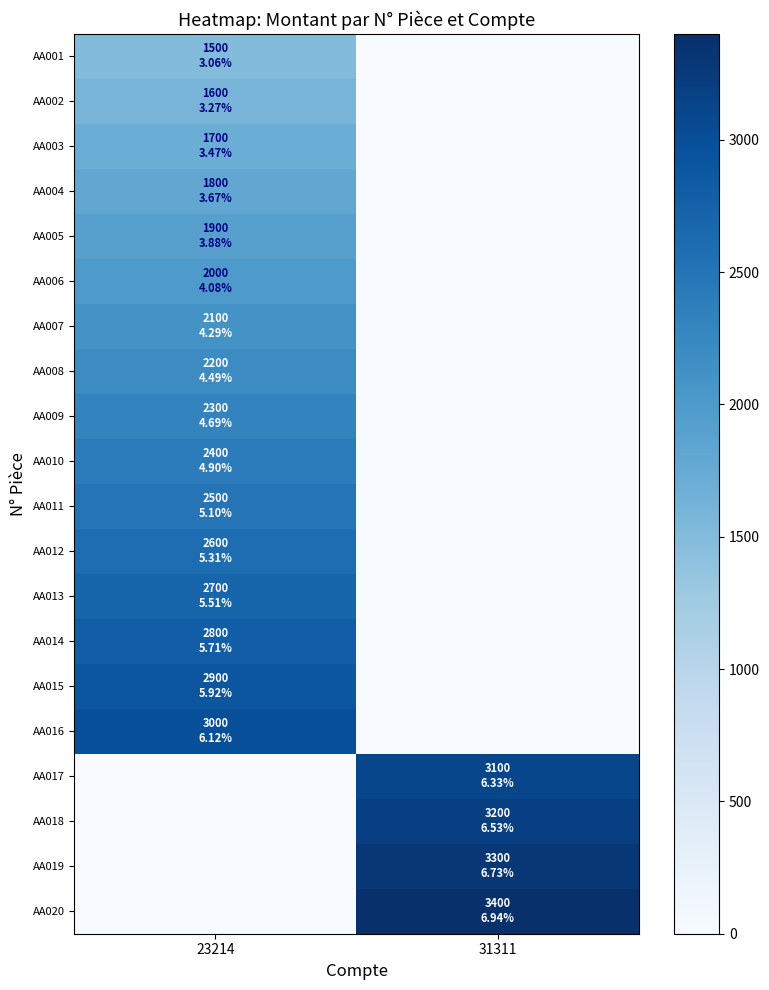

Which series has the widest spread of values?

AA020